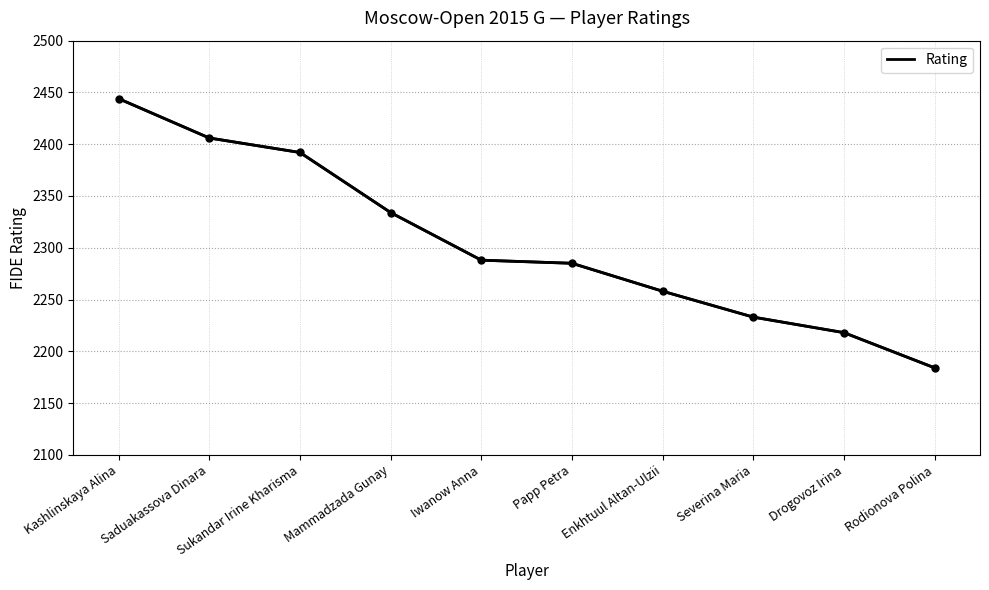

What position from the right is Sukandar Irine Kharisma?

8